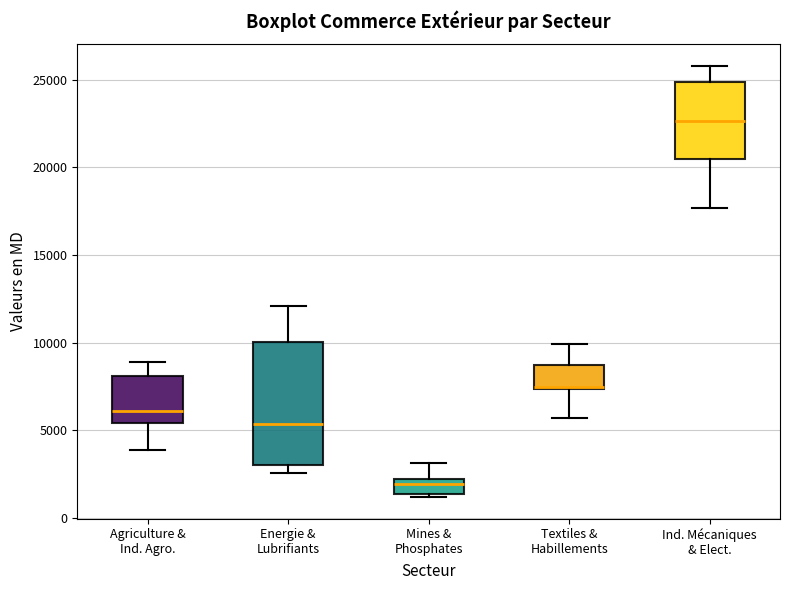

Reading left to right, read every box against the y-axis: the position of its median line, the range the box covers, and the ends of its whiskers. The values are not printed on the chart, so give them approximately, as read against the axis.

Agriculture & Ind. Agro.: median 6000, box 5500 to 8000, whiskers 4000 to 9000
Energie & Lubrifiants: median 5500, box 3000 to 10000, whiskers 2500 to 12000
Mines & Phosphates: median 2000 (just below the box's upper edge), box 1500 to 2000, whiskers 1000 to 3000
Textiles & Habillements: median 7500, box 7500 to 8500, whiskers 5500 to 10000
Ind. Mécaniques & Elect.: median 22500, box 20500 to 25000, whiskers 17500 to 26000